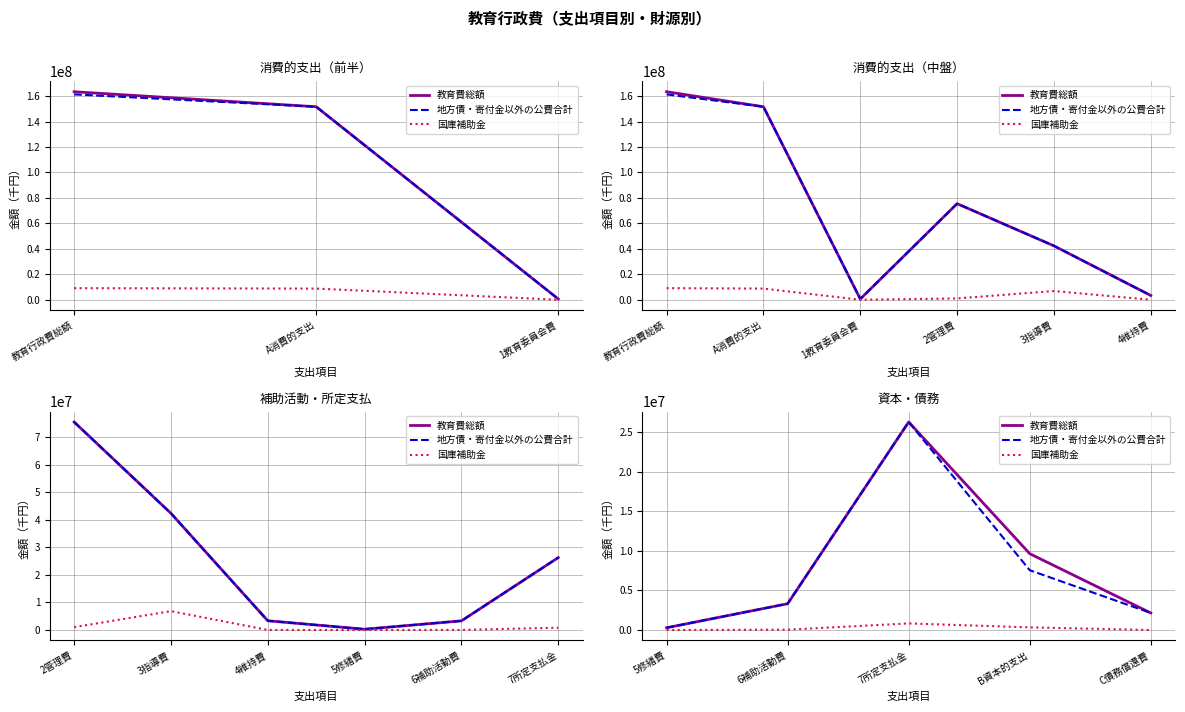

What is the value of the 国庫補助金 point at the 3rd from the left?

832273